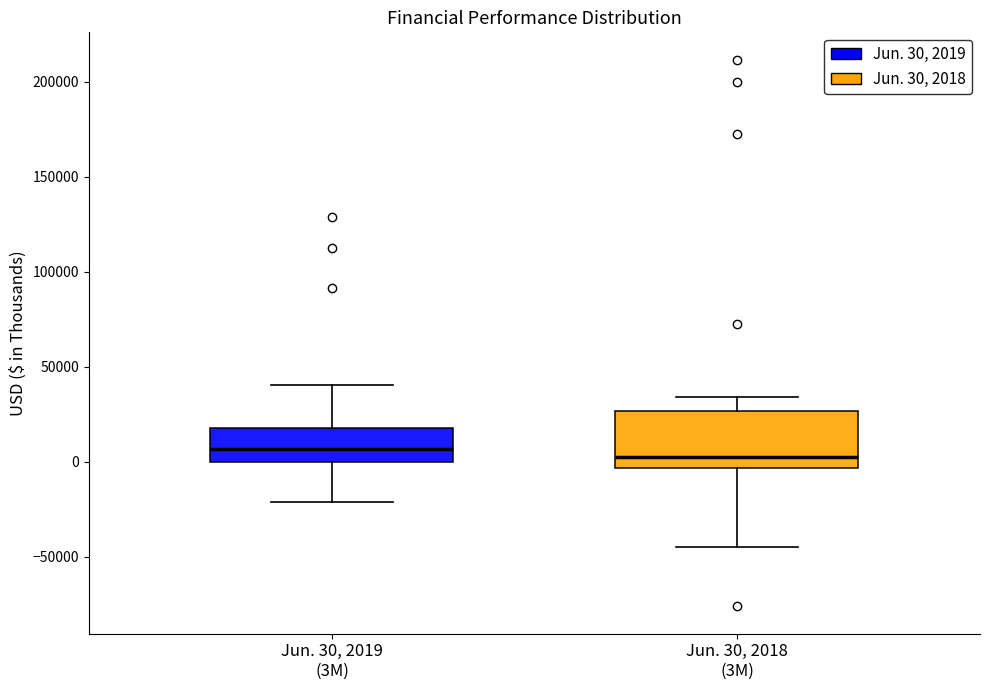

Comparing the boxes themselves (not the whiskers), which one is the tallest?

Jun. 30, 2018 (3M)